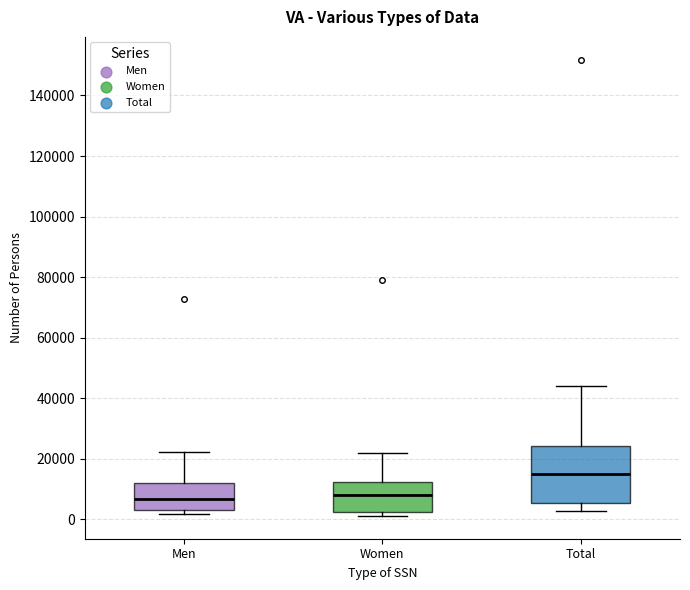

Comparing the boxes themselves (not the whiskers), which one is the tallest?

Total